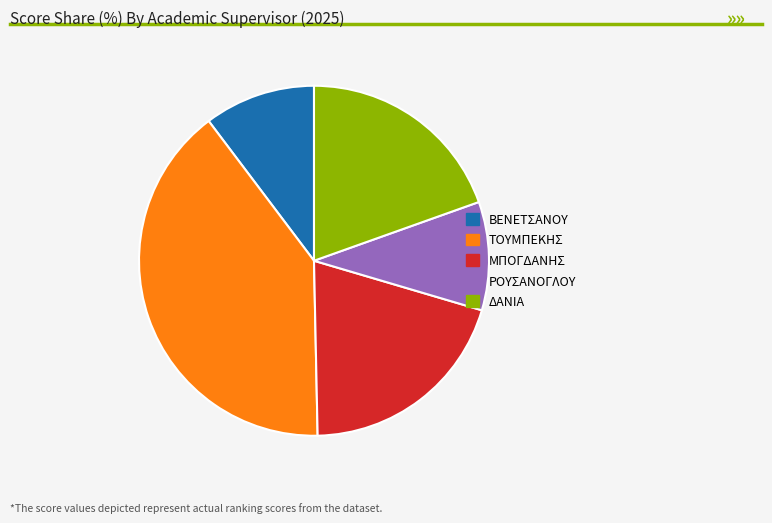

Between ΤΟΥΜΠΕΚΗΣ and ΡΟΥΣΑΝΟΓΛΟΥ, which is larger?

ΤΟΥΜΠΕΚΗΣ